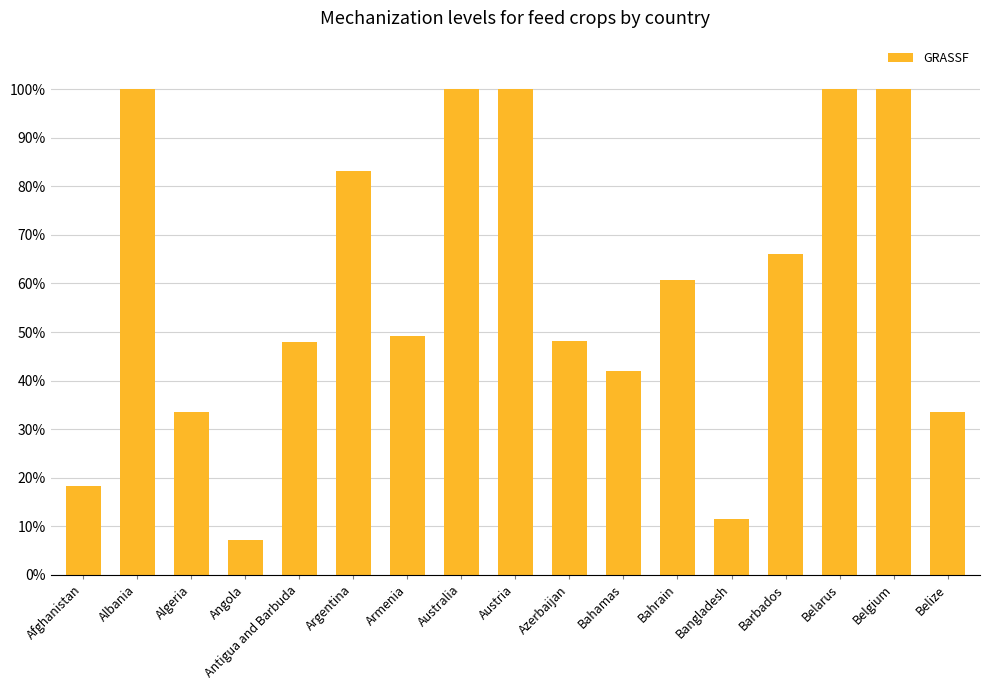

Where is the data nearest to the value 53?

Armenia